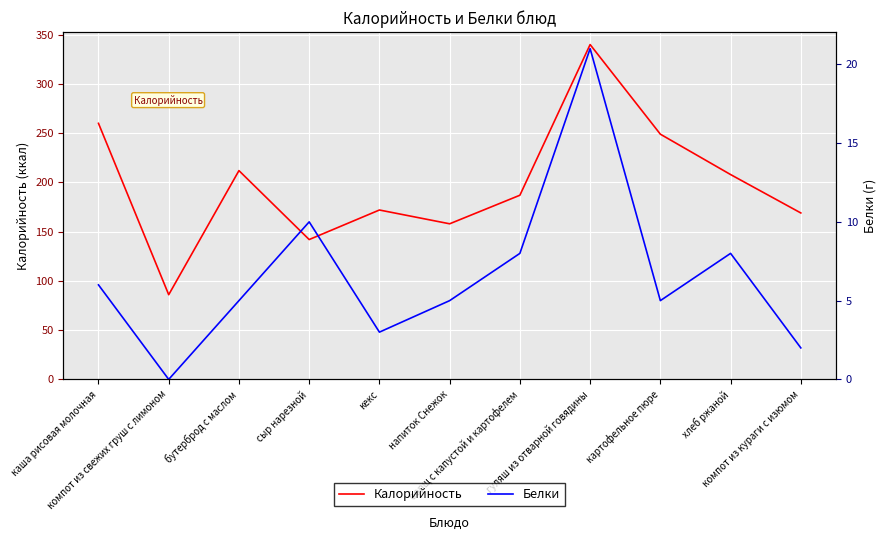

Reading left to right, transcribe all the data shown in this chart.

Калорийность: 260	86	212	142	172	158	187	340	249	208	169
Белки: 6	0	5	10	3	5	8	21	5	8	2